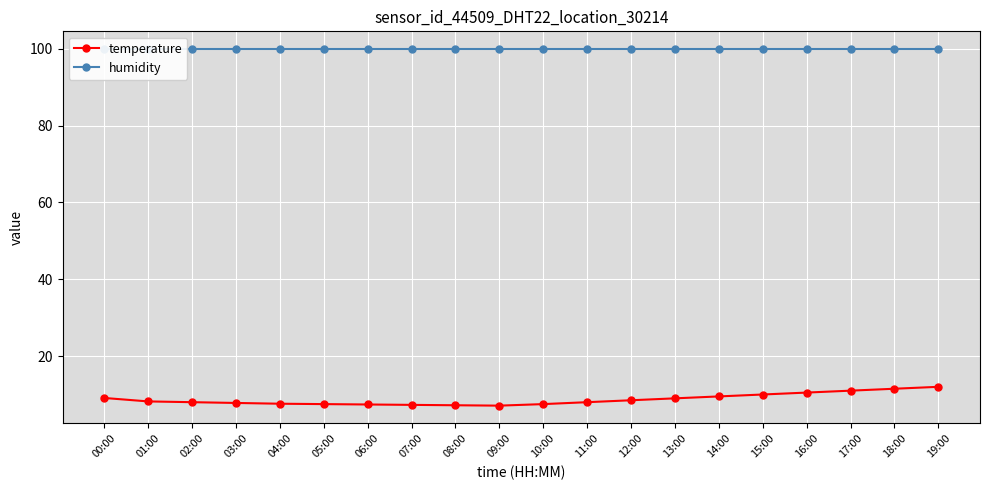

Is the value of humidity at 16:00 greater than the value of temperature at 06:00?

Yes